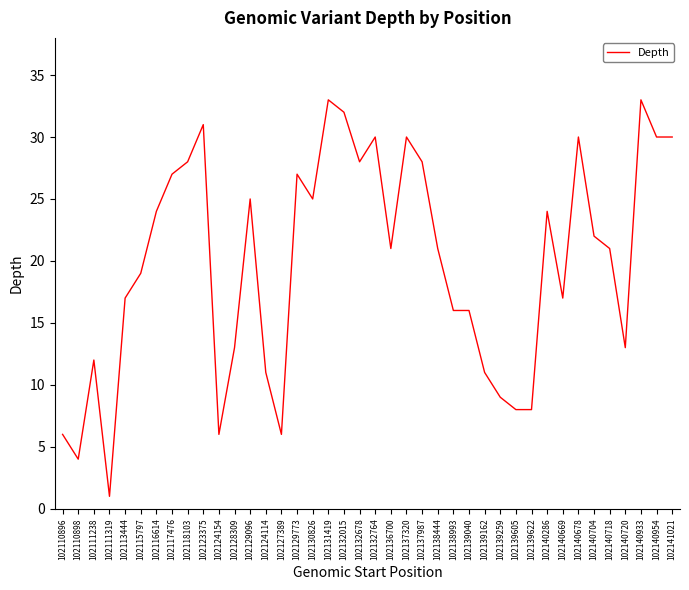

What position from the right is 102138993?

15